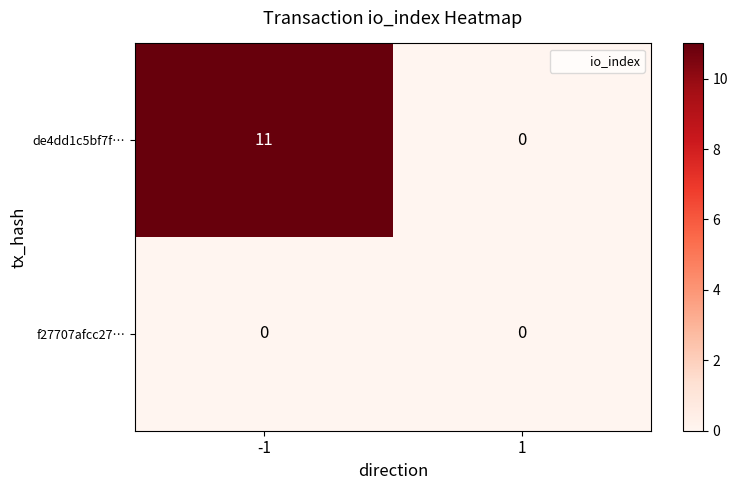

At how many categories does at least one series exceed 8?

1